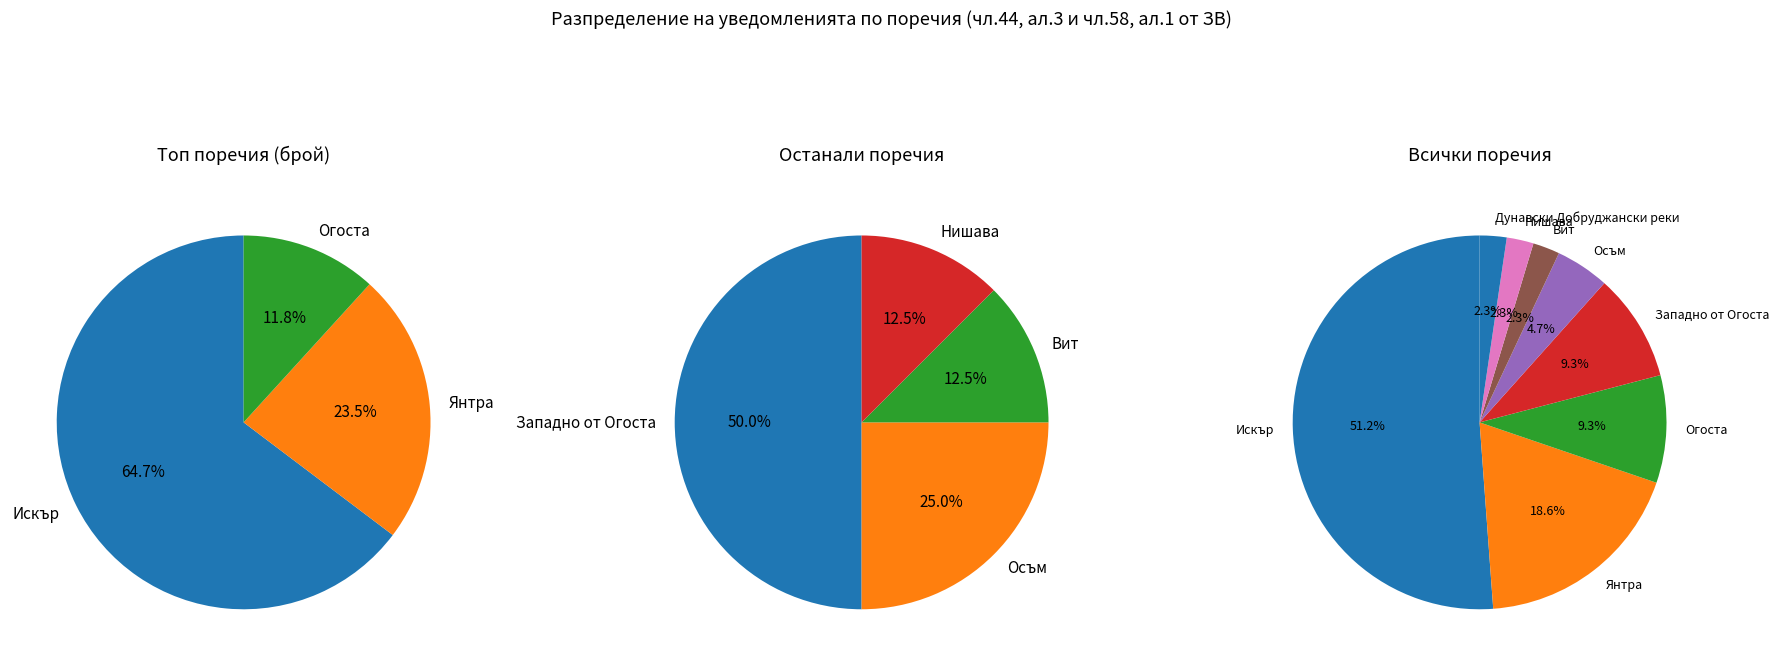

Approximately how many times larger is the value at Огоста compared to Янтра?

0.5